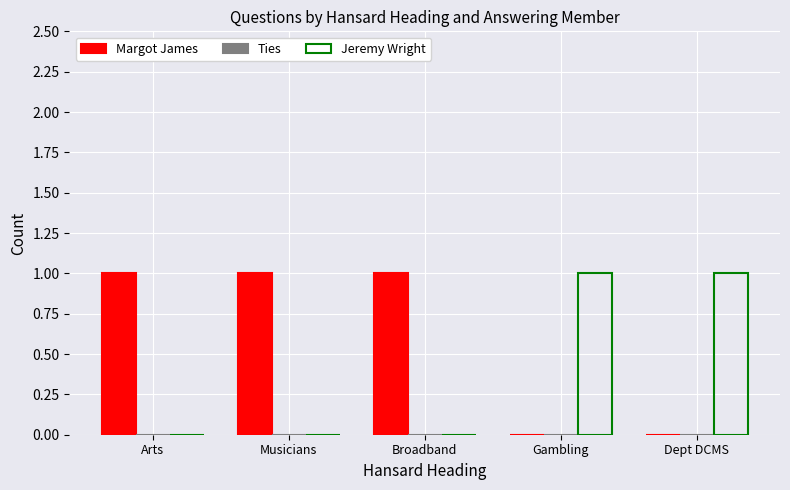

Is the value of Margot James at Musicians greater than the value of Jeremy Wright at Musicians?

Yes